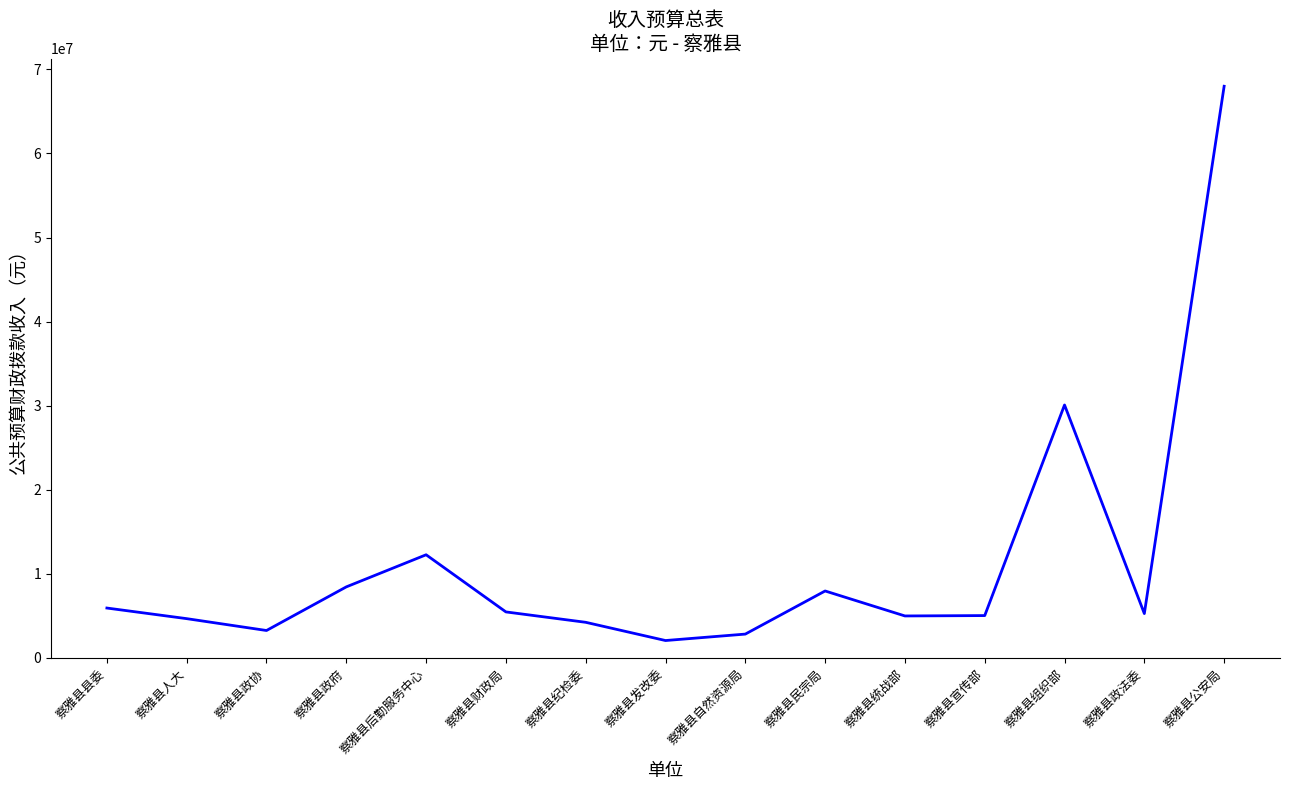

How many lines are shown in the chart?

1